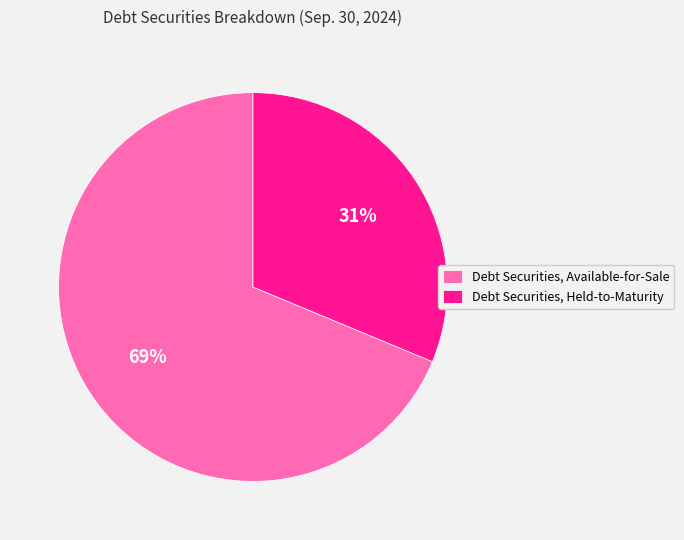

Which slice is the smallest?

Debt Securities, Held-to-Maturity